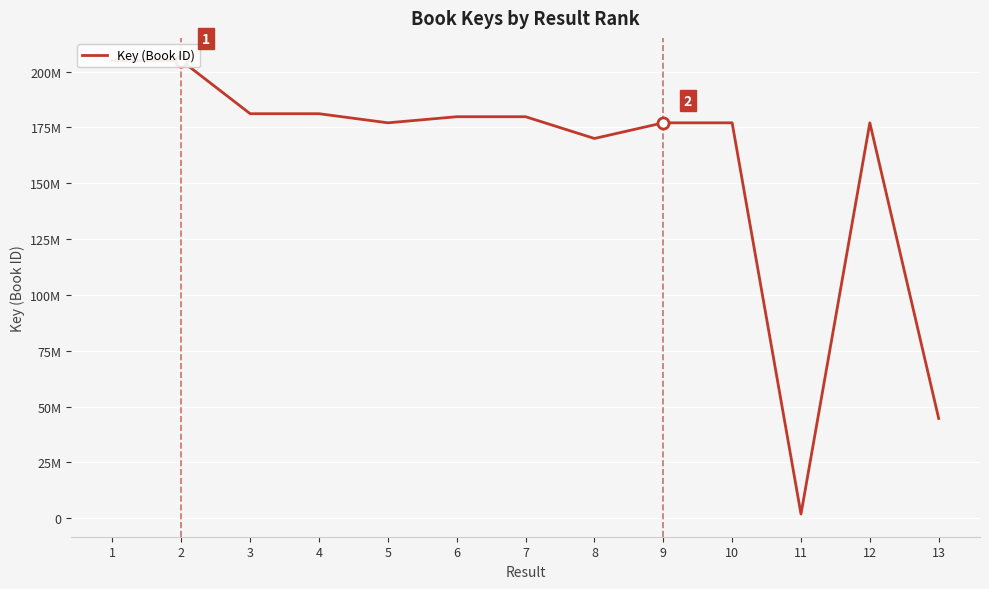

What is the change in value from 5 to 13?

-132365866